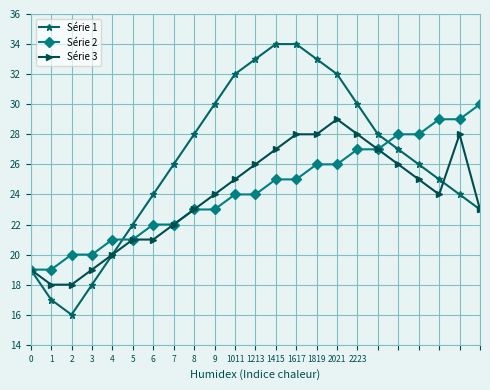

Does the chart display data point markers on the line(s)?

Yes